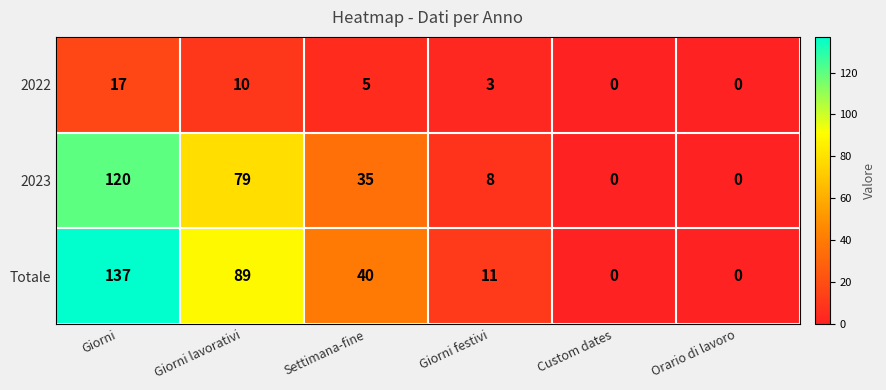

What is the difference between the second highest and second lowest values in the Totale series?

89